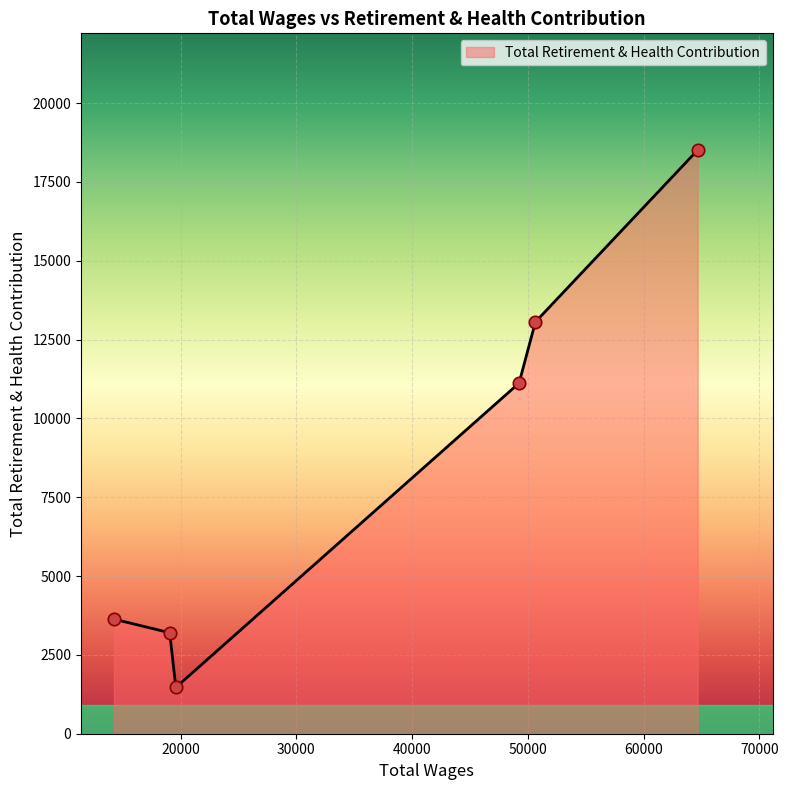

What is the difference between the second highest and second lowest values?

9855